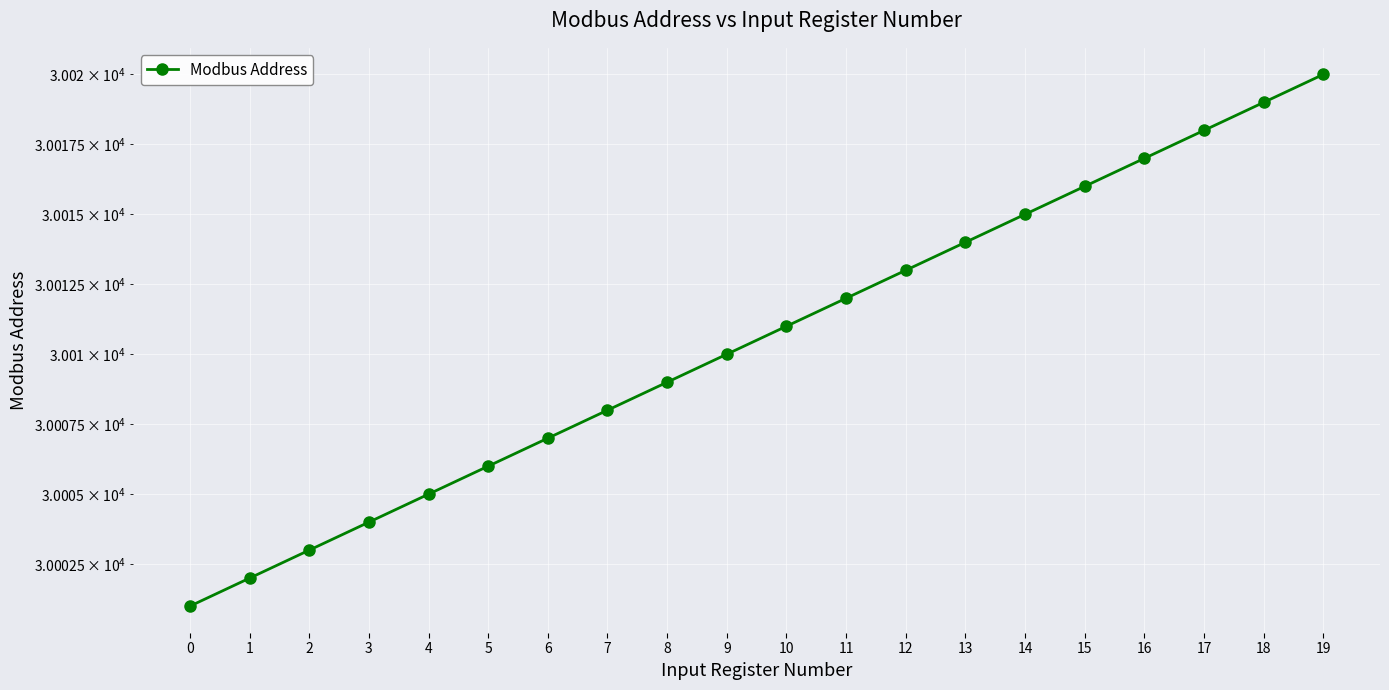

Reading left to right, transcribe all the data shown in this chart.

0=30001	1=30002	2=30003	3=30004	4=30005	5=30006	6=30007	7=30008	8=30009	9=30010	10=30011	11=30012	12=30013	13=30014	14=30015	15=30016	16=30017	17=30018	18=30019	19=30020